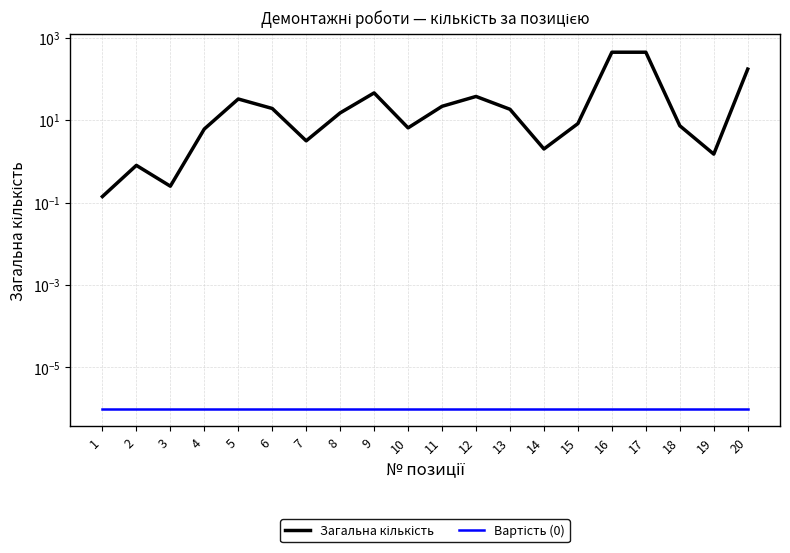

How many series are shown in this chart?

2